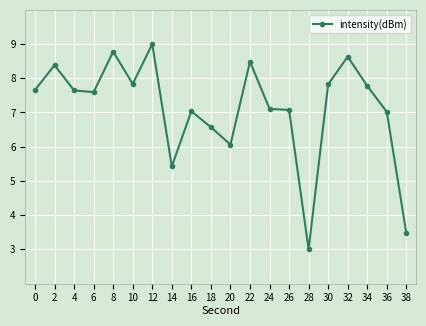

How many data points does each series have?

20